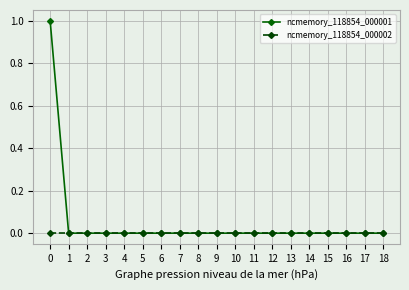

What is the sum of all ncmemory_118854_000001 values?

1